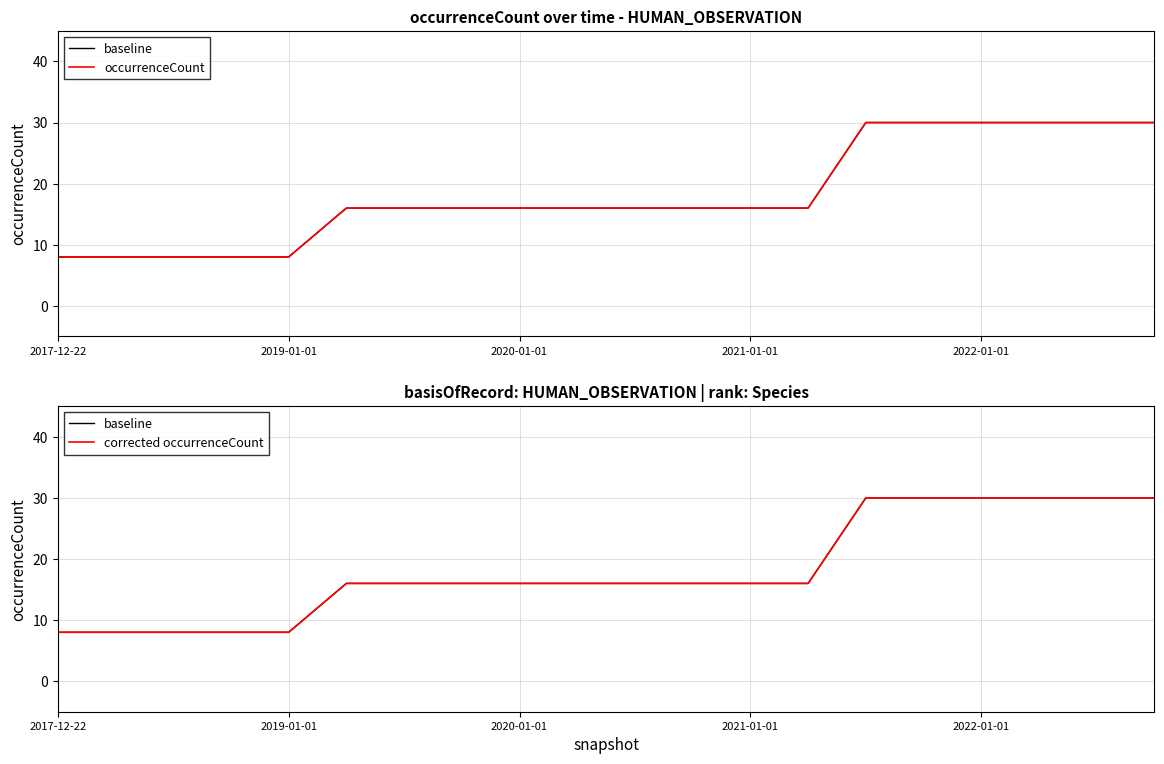

Is the value of baseline at 2017-12-22 greater than the value of occurrenceCount at 2017-12-22?

No